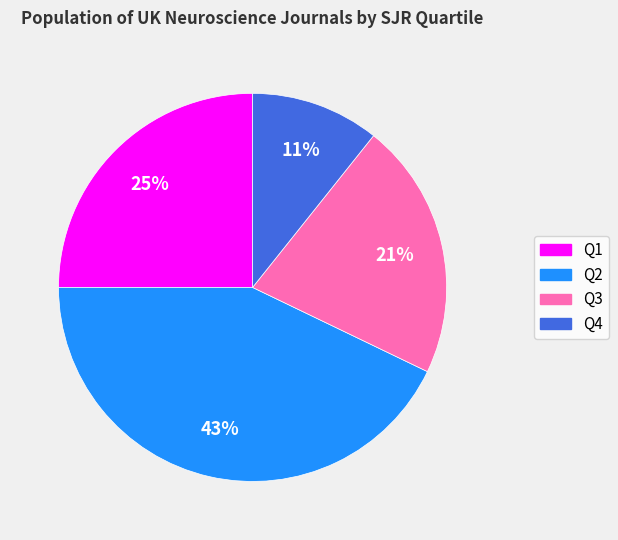

How many slices are in this pie chart?

4